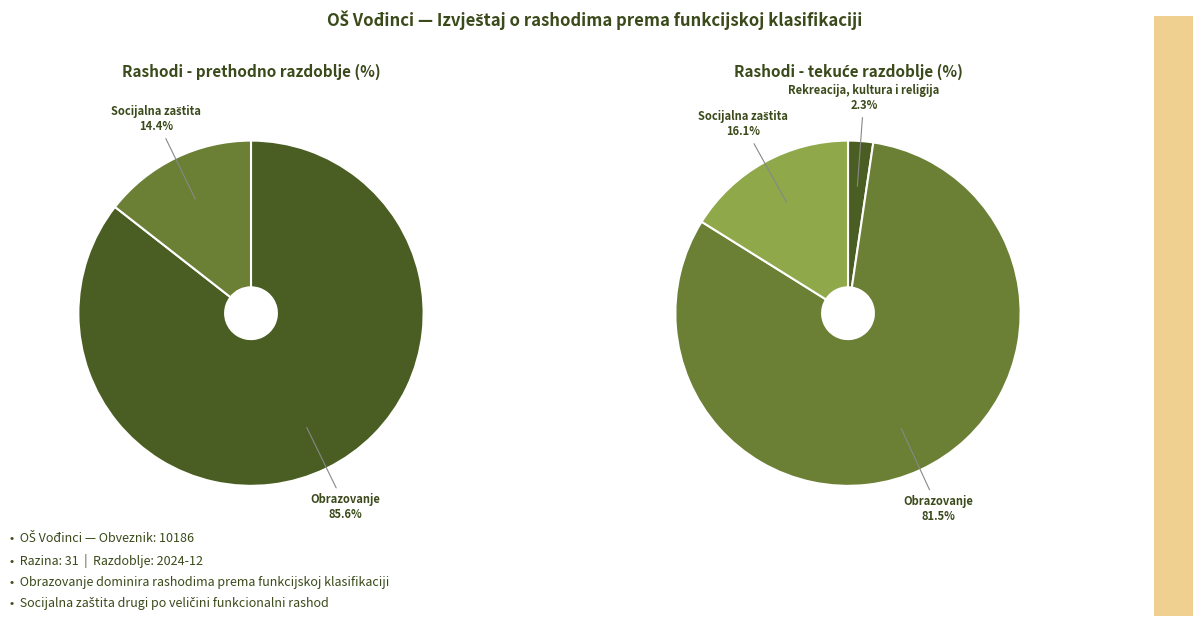

Which category accounts for the majority?

Obrazovanje